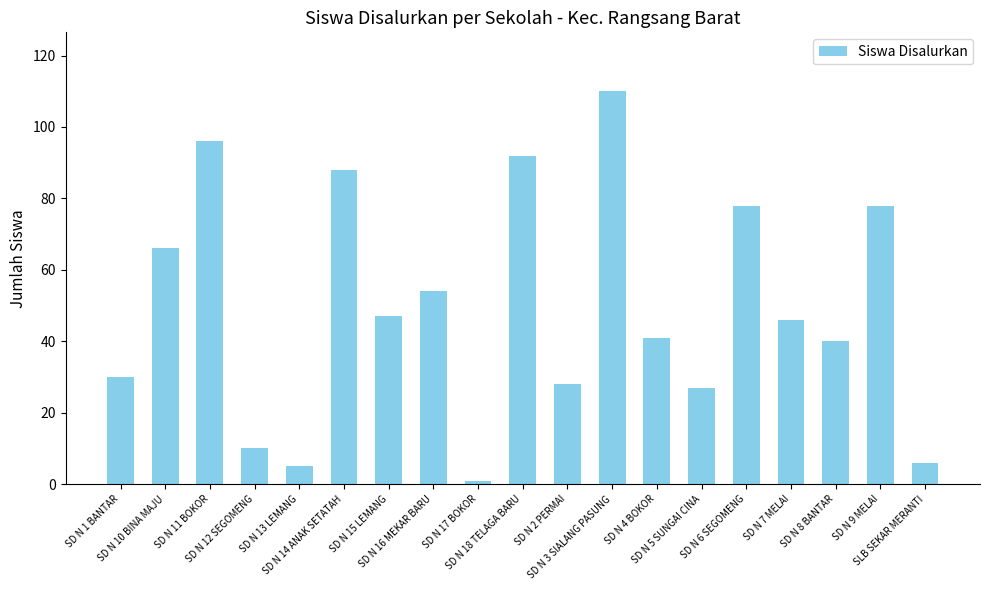

Read the value at SD N 12 SEGOMENG.

10